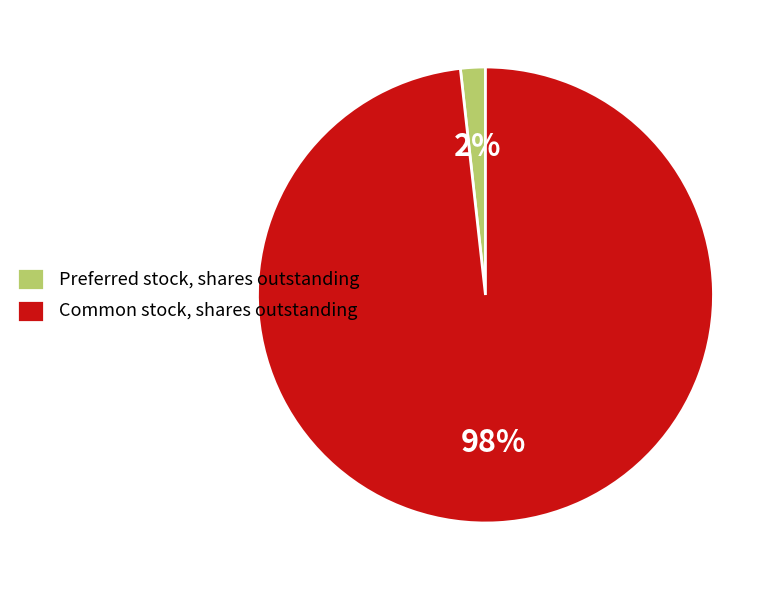

What is the smallest slice in the pie chart?

Preferred stock, shares outstanding